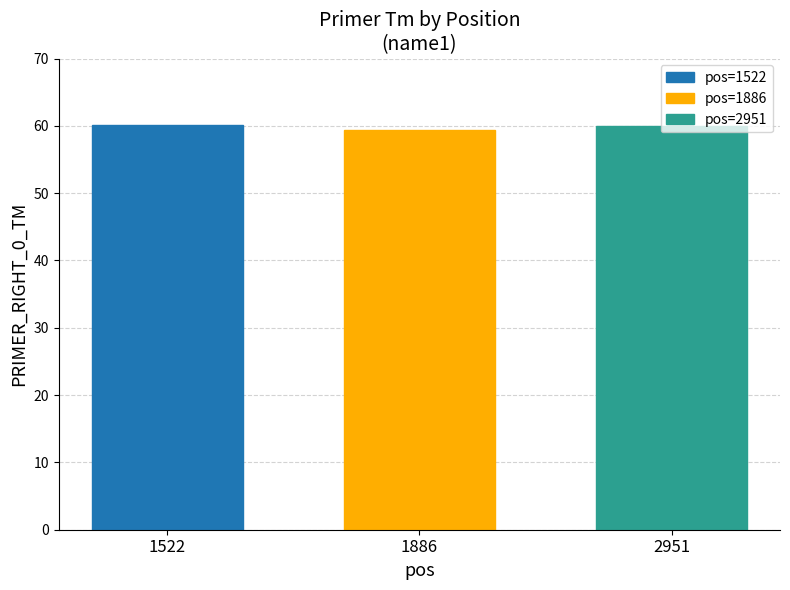

The value of pos=1522 at 1886 is 60.1. True or false?

True